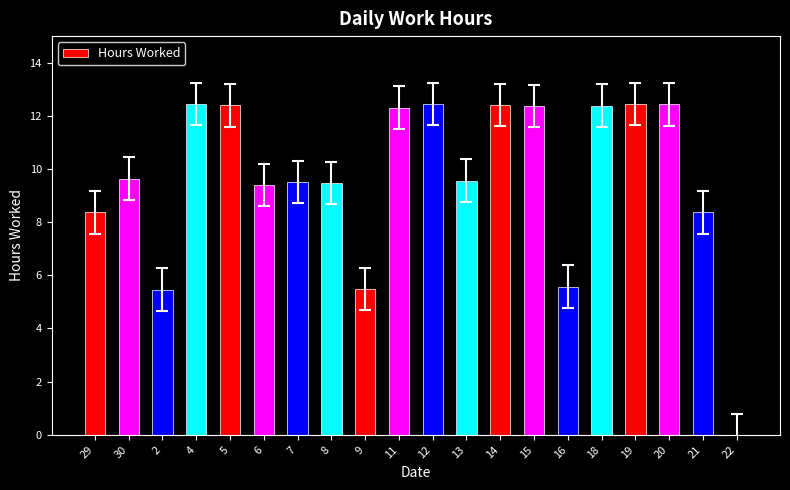

Count the number of values greater than 9.

14